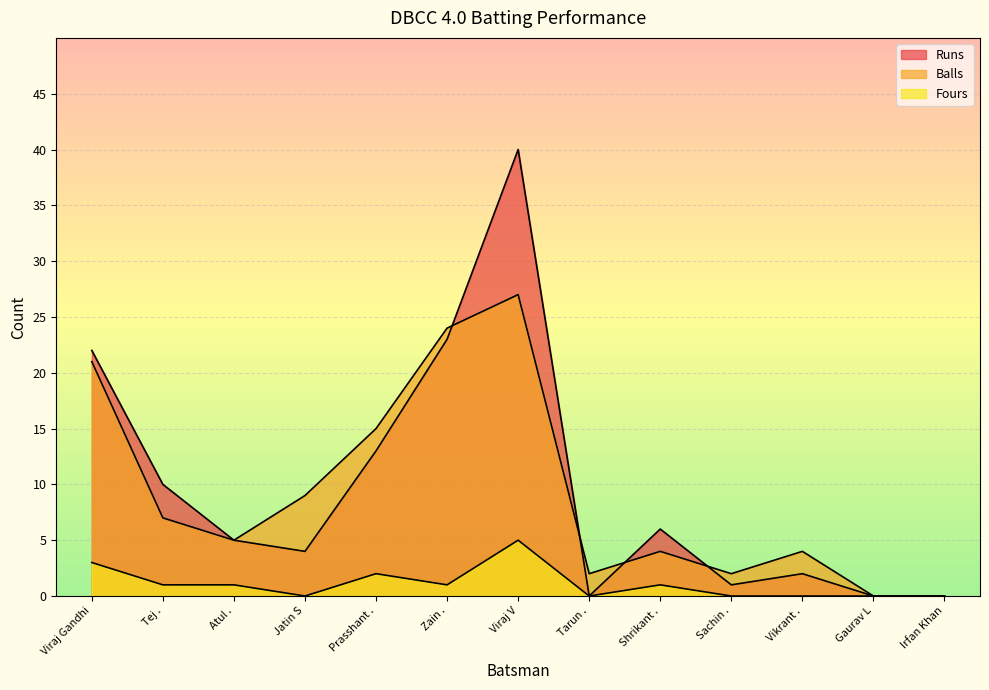

The value of Balls at Irfan Khan is 0. True or false?

True